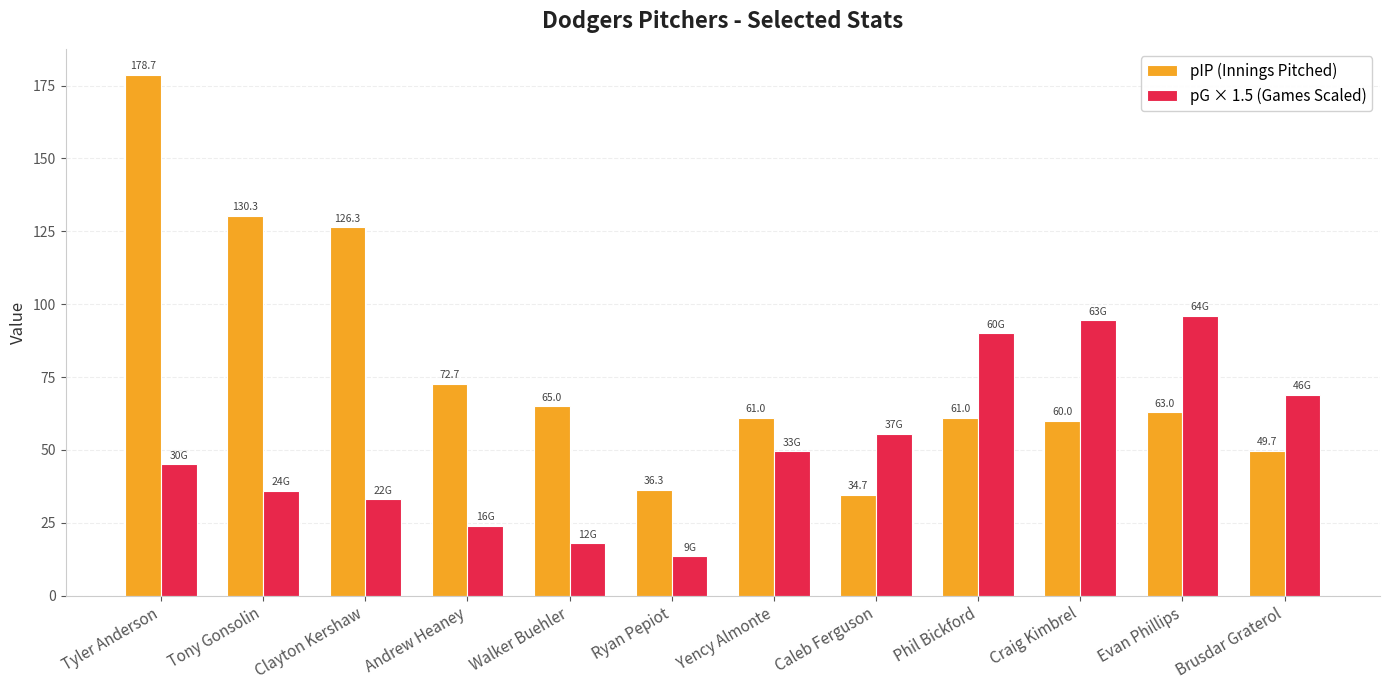

Which series changed the most between Walker Buehler and Yency Almonte?

pG × 1.5 (Games Scaled)